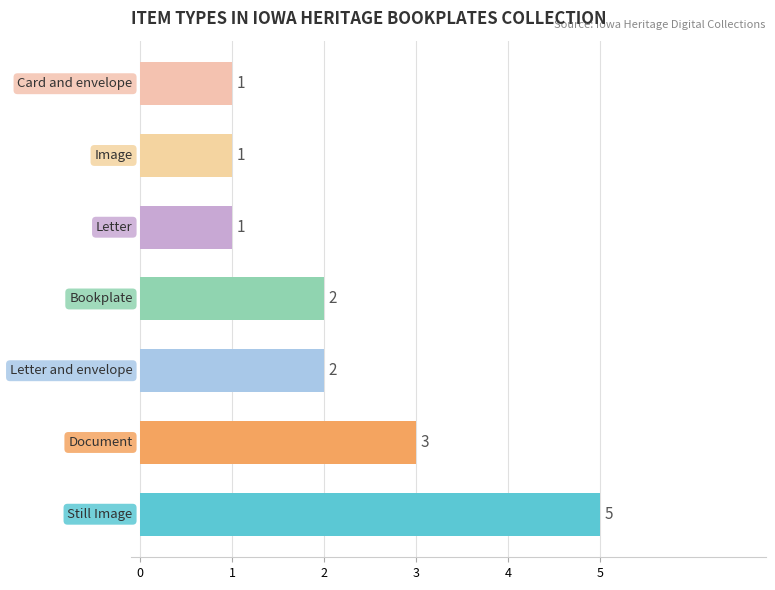

What is the maximum value shown in the chart?

5